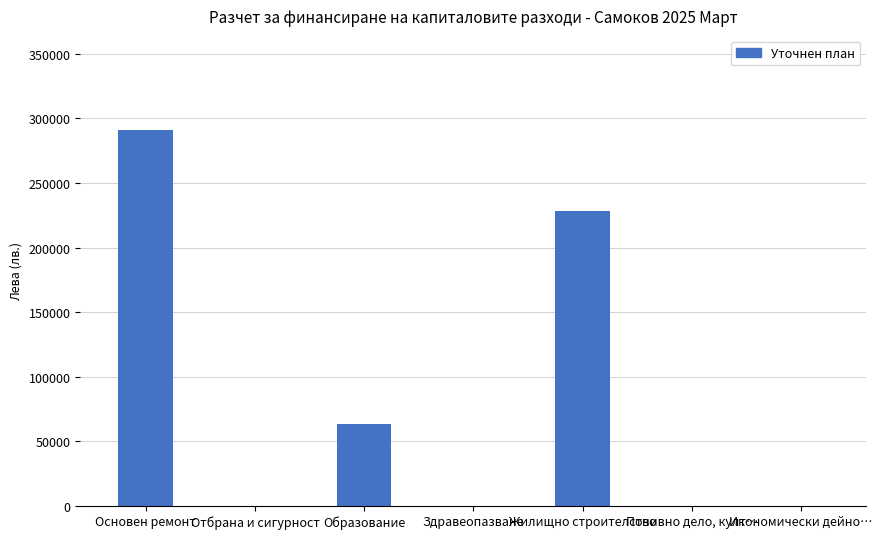

The chart shows a value of -119496 at Икономически дейно…. True or false?

False